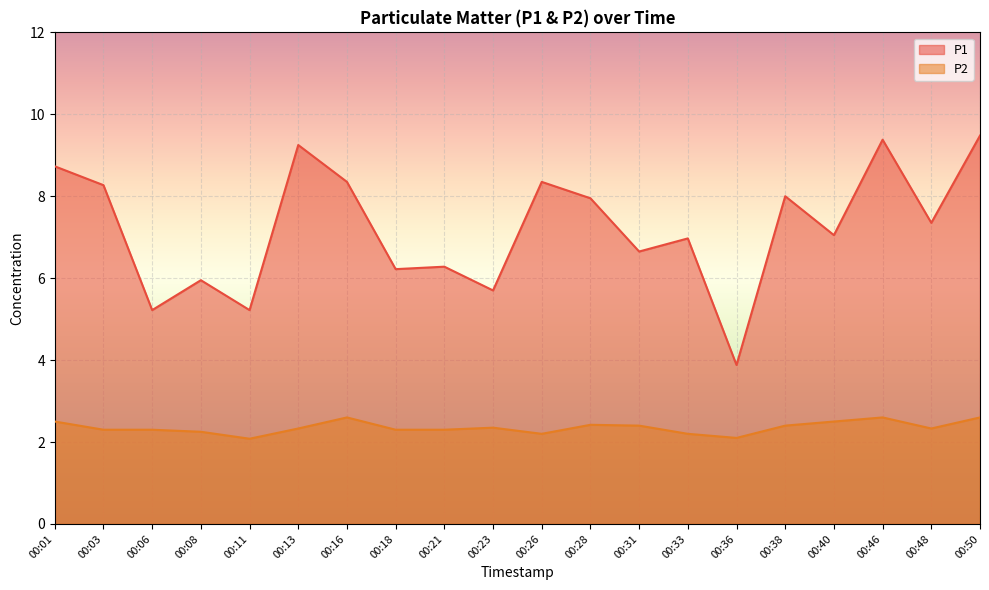

Is the value of P1 at 00:40 greater than the value of P2 at 00:50?

Yes